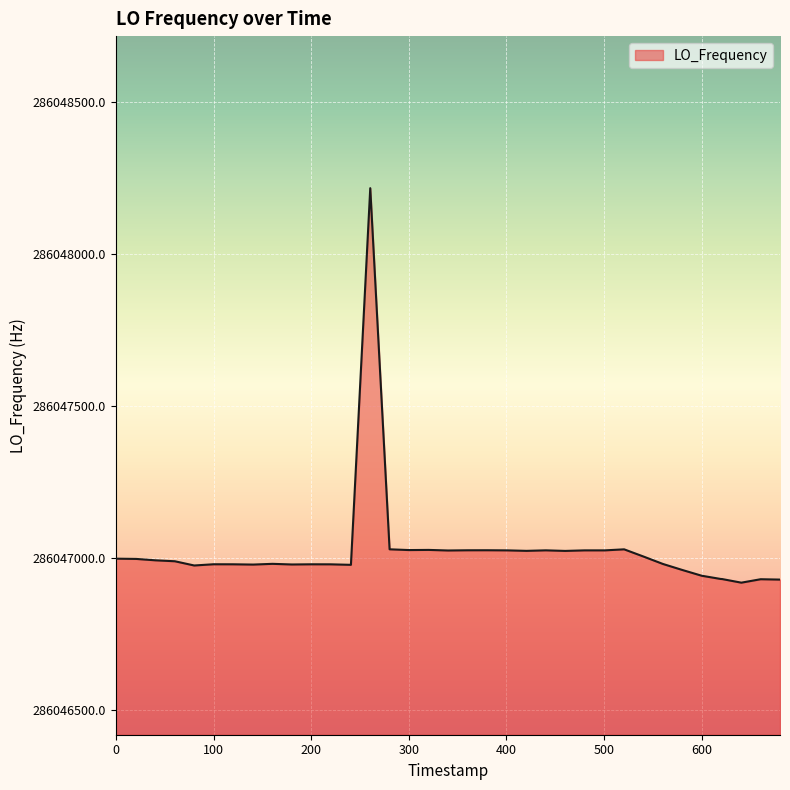

What is the greatest value displayed?

286048216.9